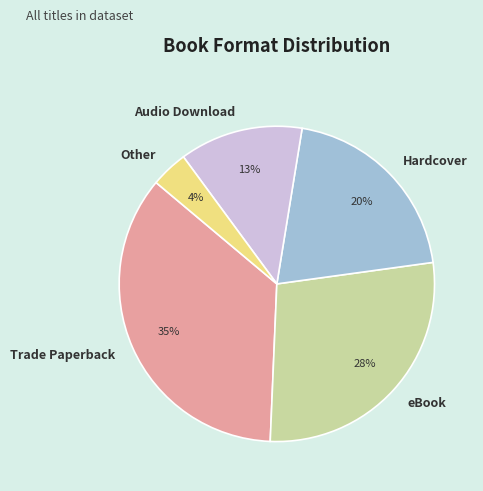

To the nearest percent, what percentage of the pie is Trade Paperback?

35%